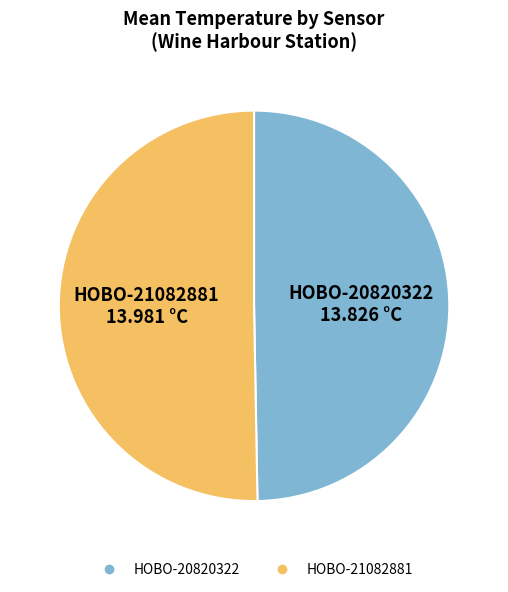

The HOBO-21082881 slice represents 64% of the pie. True or false?

False